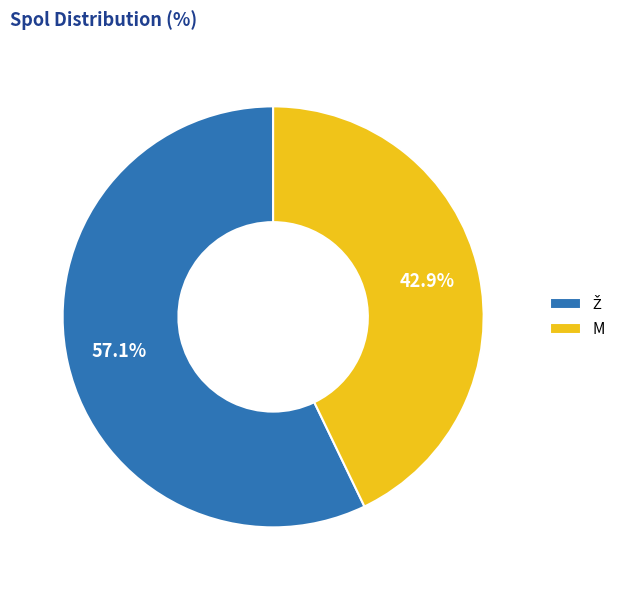

To the nearest percent, what percentage of the pie is M?

43%